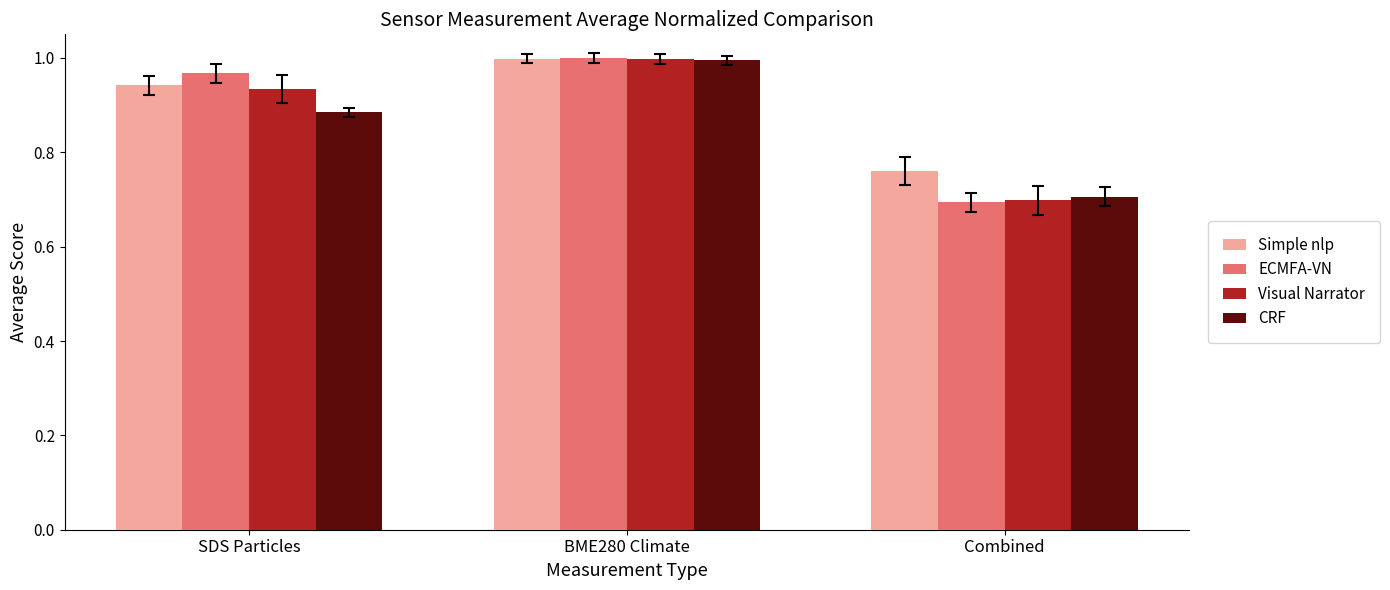

Between SDS Particles and BME280 Climate, which series saw the biggest shift?

CRF